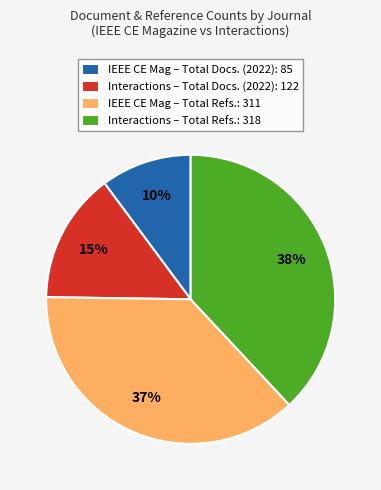

Is the sum of Interactions – Total Docs. (2022): 122 and IEEE CE Mag – Total Refs.: 311 greater than half?

Yes